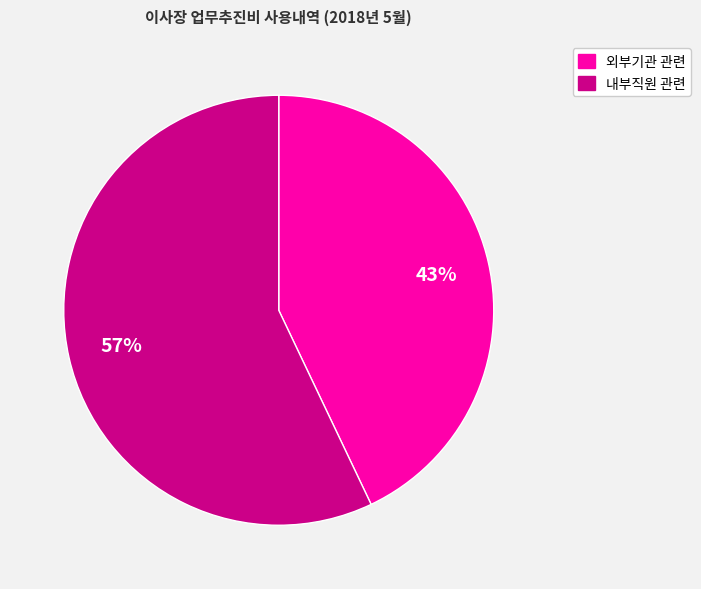

What percentage is the 내부직원 관련 slice, to the nearest percent?

57%